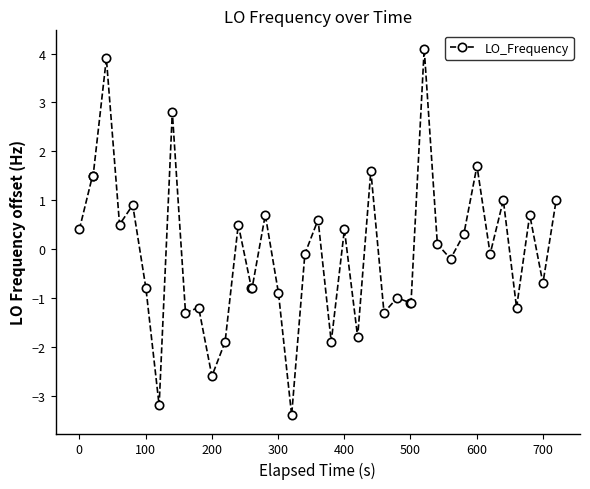

How many values are above zero?

19